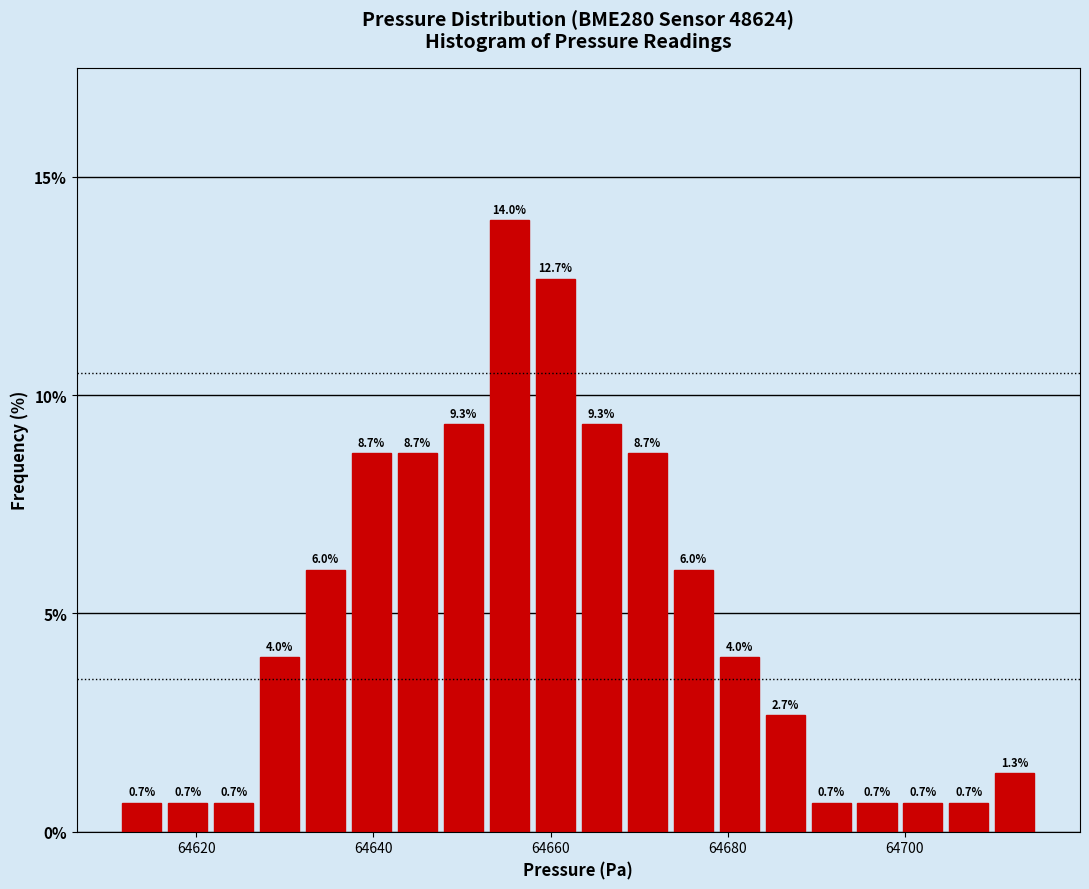

Around what value on the x-axis is the tallest bar? Give the approximate position of its centre, as read against the axis.

64656